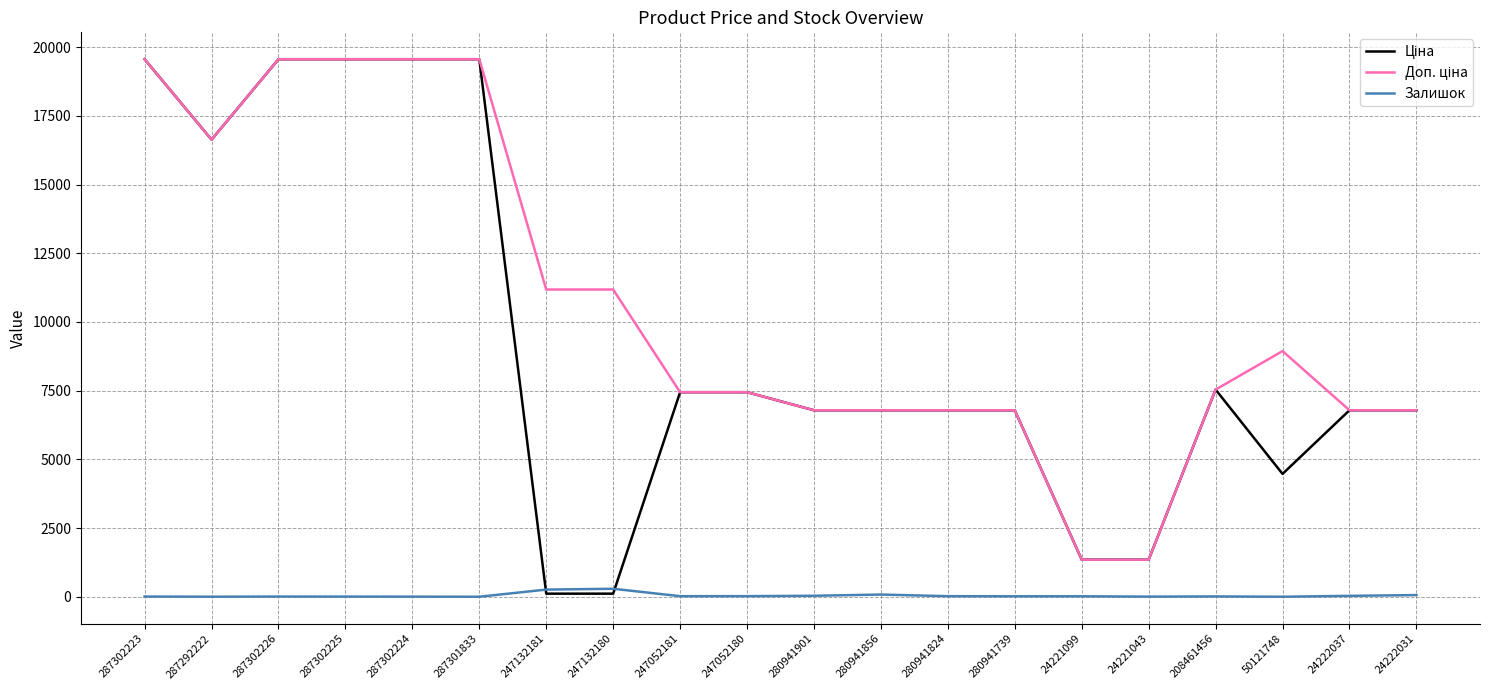

The Залишок series shows 16.0 at 24221099. True or false?

True